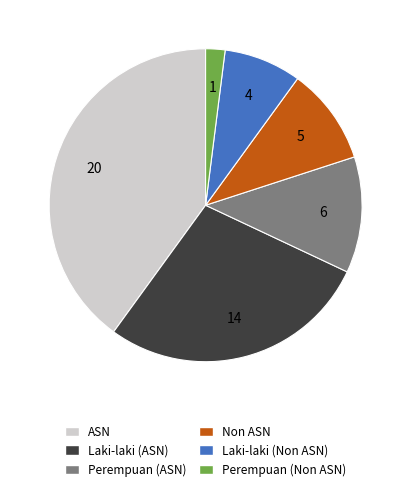

Count the number of slices in the pie.

6